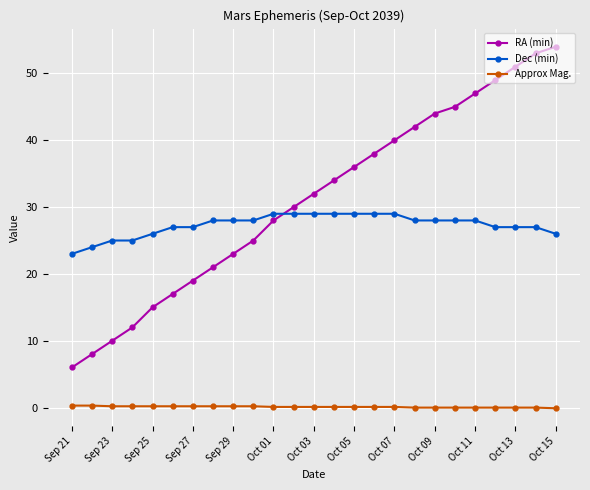

True or false: Dec (min) and Approx Mag. intersect in this chart.

False